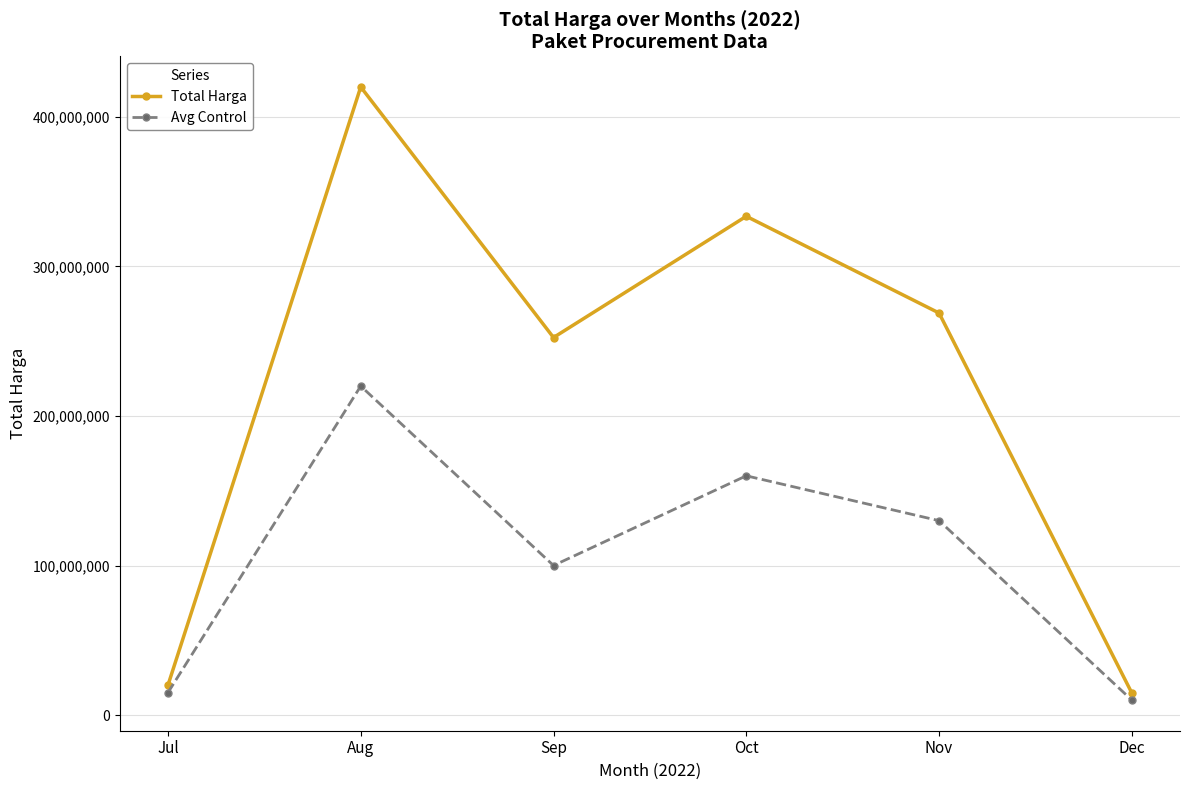

True or false: Avg Control has a value of 160000000 at Oct.

True